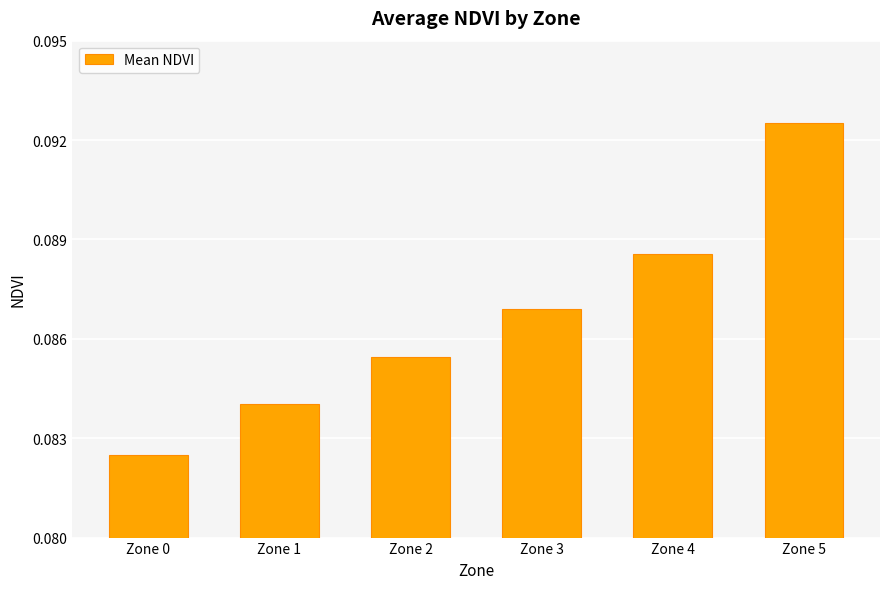

What is the sum of all values?

0.5